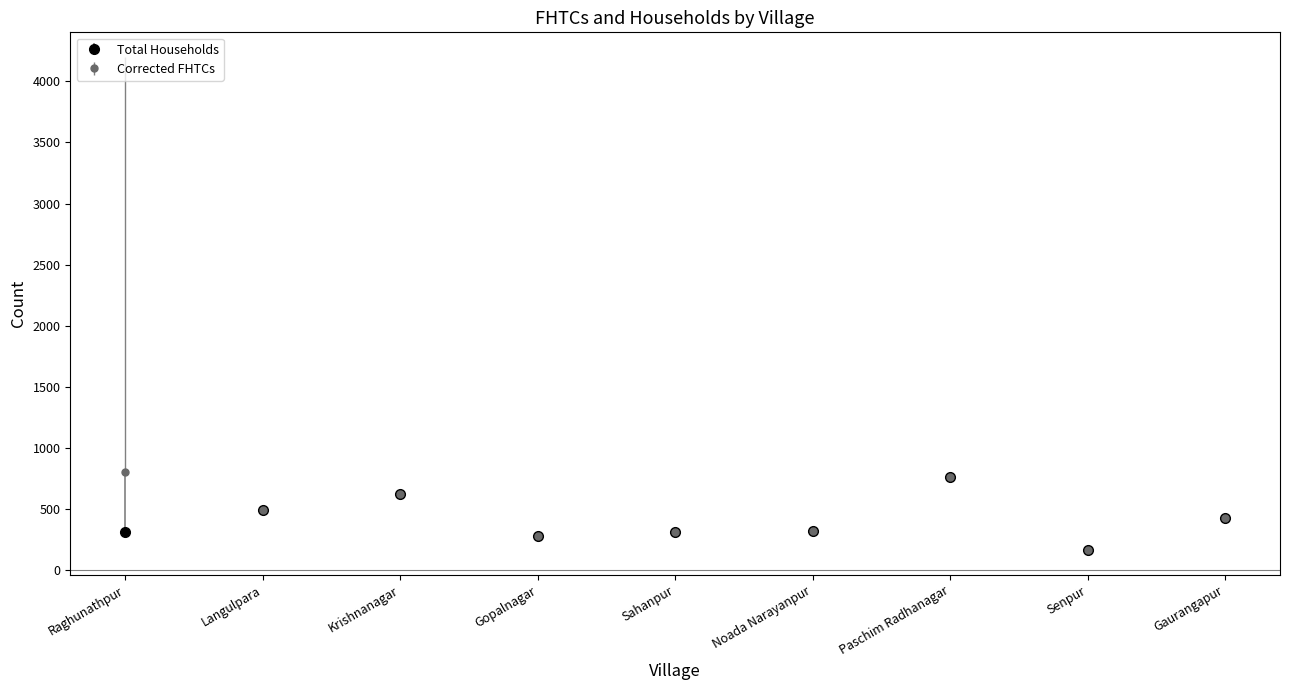

Which series has the largest range (max minus min)?

Corrected FHTCs